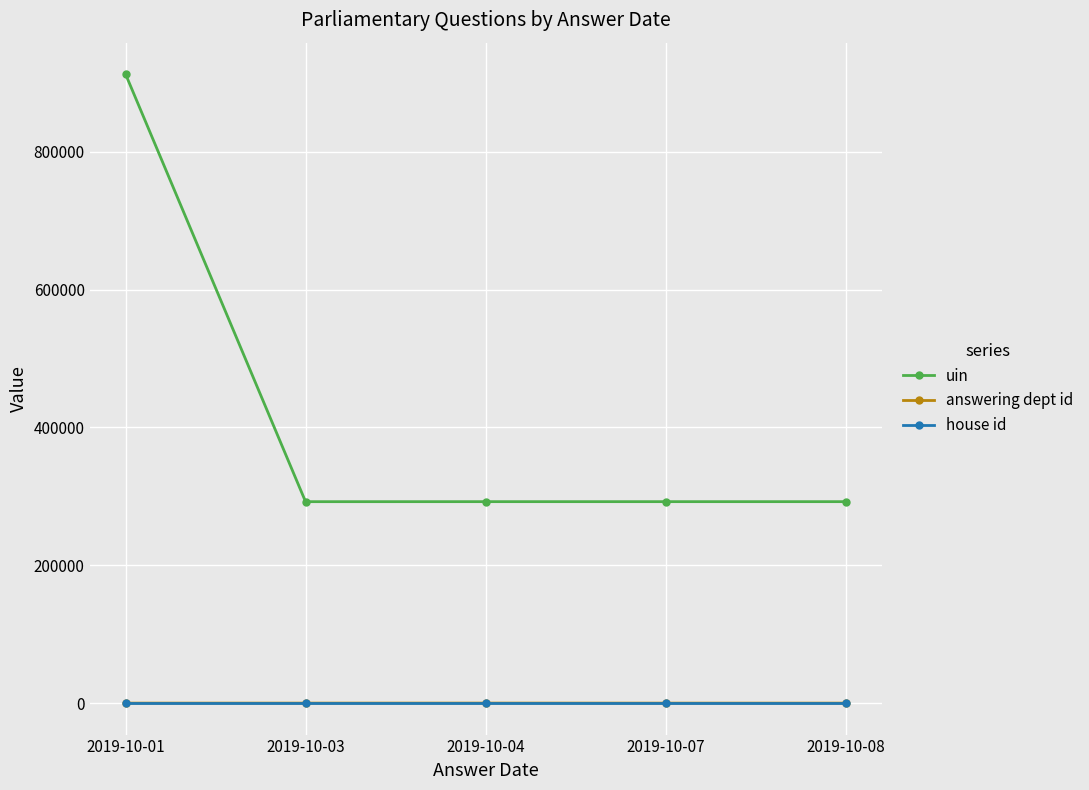

True or false: house id and uin cross at least once.

False